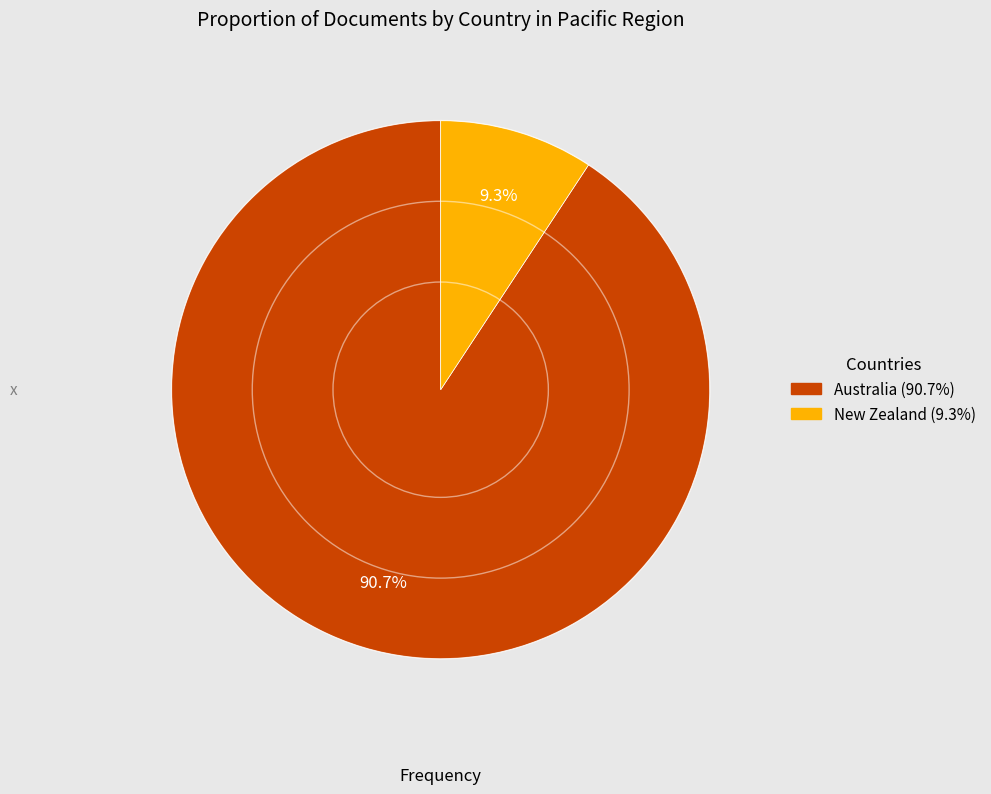

Between Australia and New Zealand, which is larger?

Australia